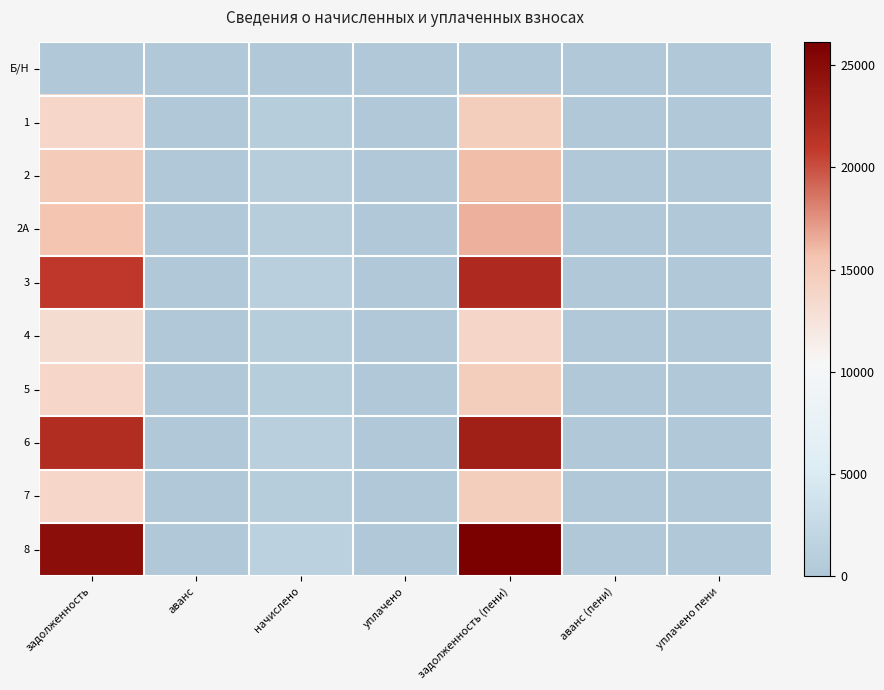

At задолженность, list the series in order from largest to smallest.

8, 6, 3, 2А, 2, 1, 5, 7, 4, Б/Н